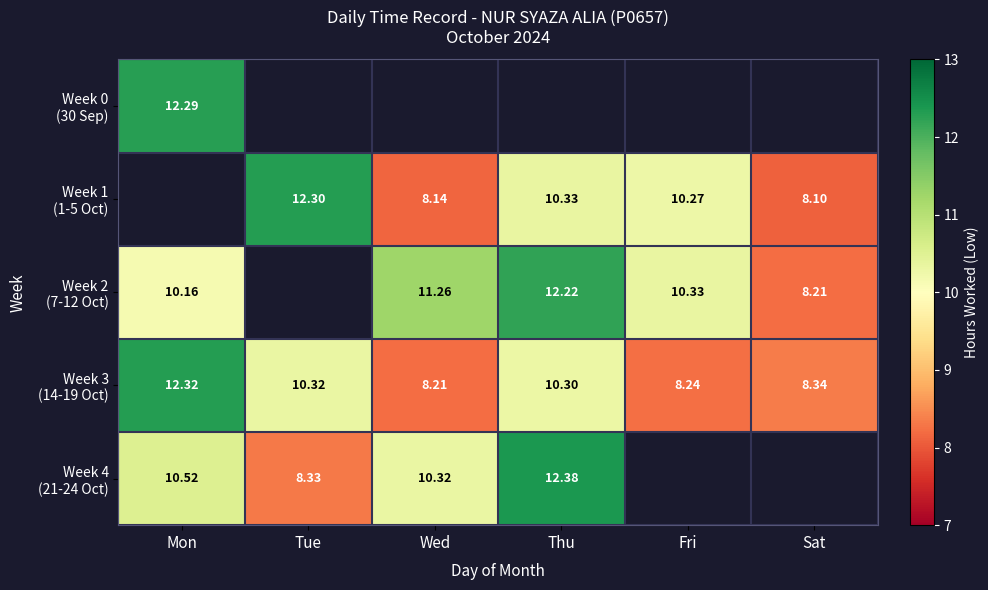

True or false: Week 1 (1-5 Oct) has a value of 8.1 at Sat.

True